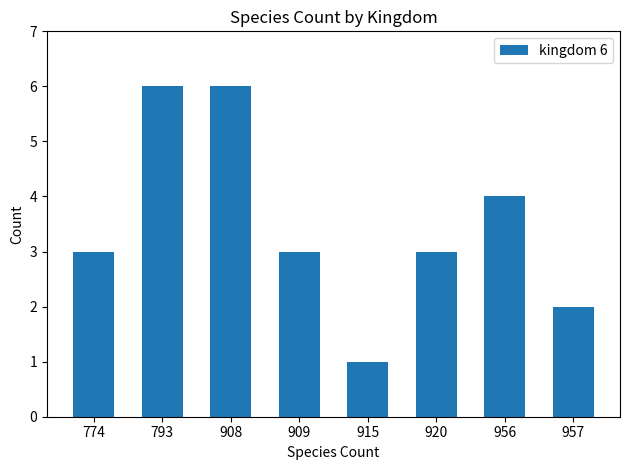

Count the number of categories in the chart.

8